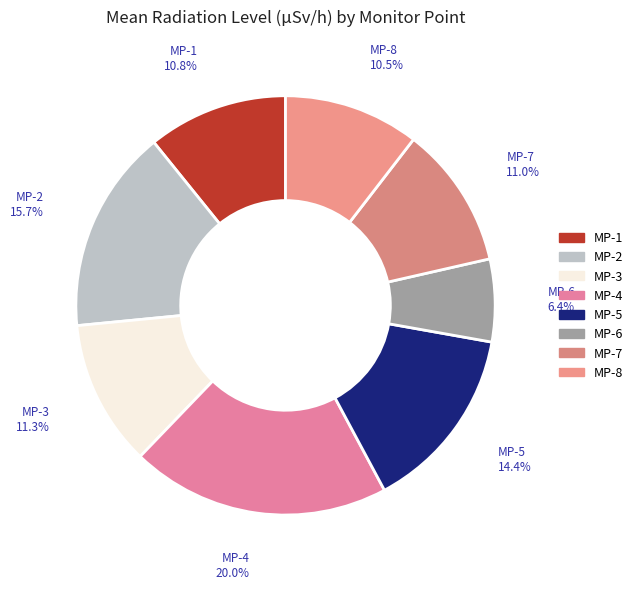

Count the number of slices in the pie.

8